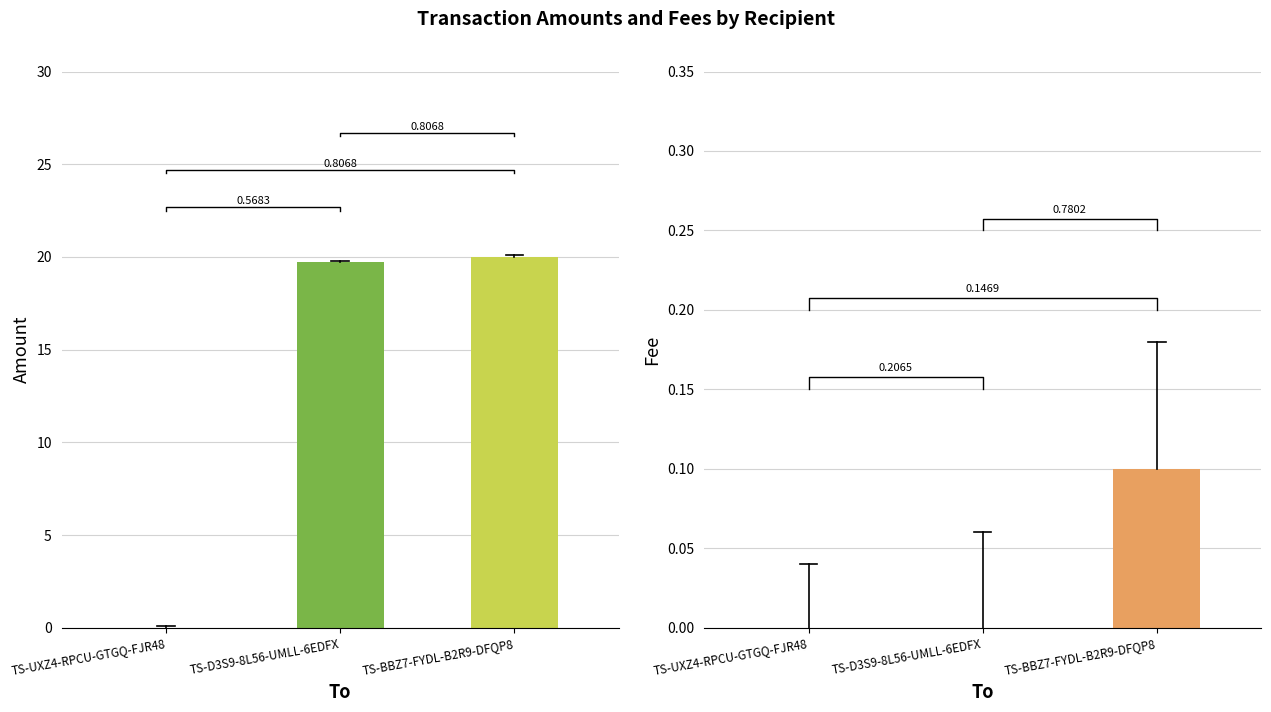

How many values in Amount are above zero?

2